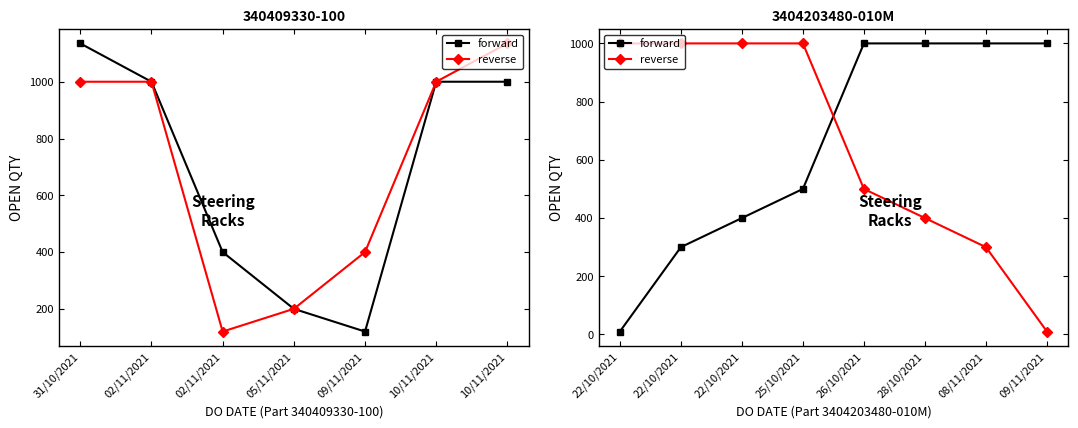

What are all the series names shown in the legend?

forward, reverse